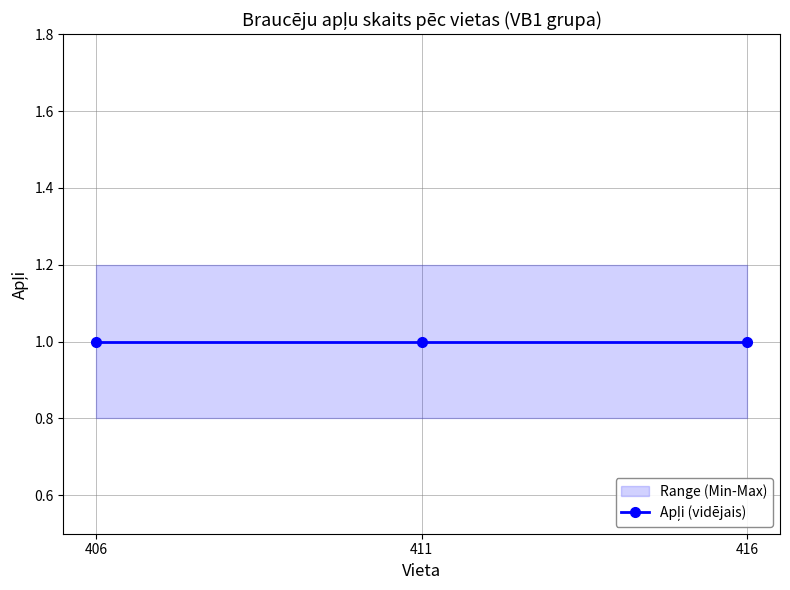

The value of Apļi_min at 416 is 1.3. True or false?

False